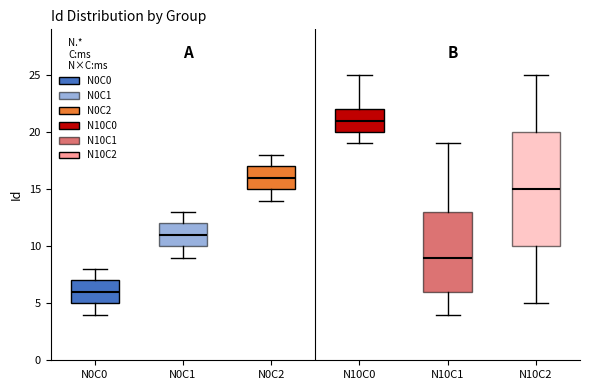

Where does the upper whisker of the box for N0C2 end on the y-axis? The values are not printed on the chart, so give them approximately, as read against the axis.

18